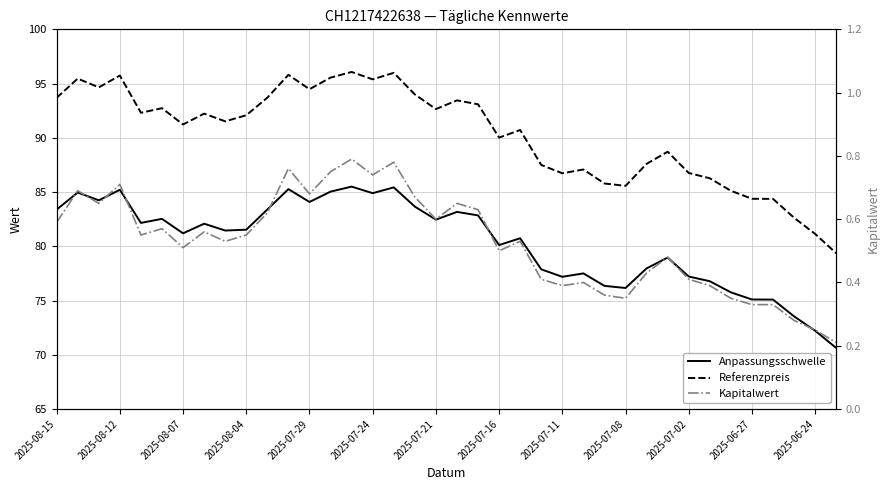

What is the difference between the second highest and minimum values in the Referenzpreis series?

16.6